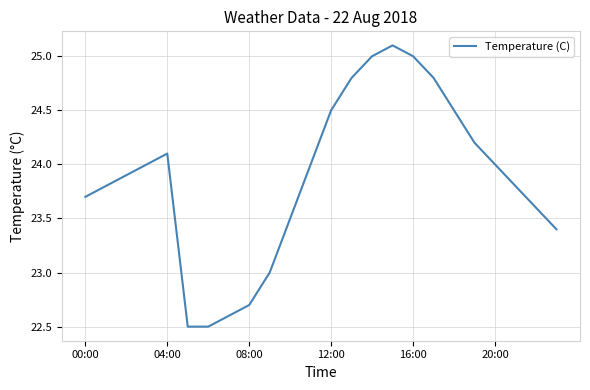

What is the difference between the maximum and minimum values?

2.6